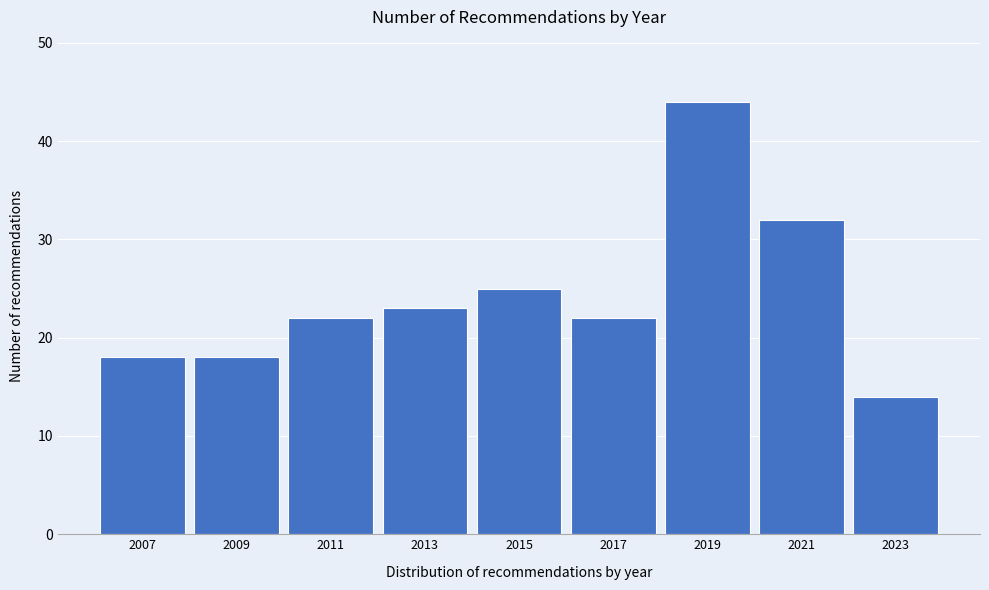

Reading right to left, extract all data points from this chart.

14	32	44	22	25	23	22	18	18